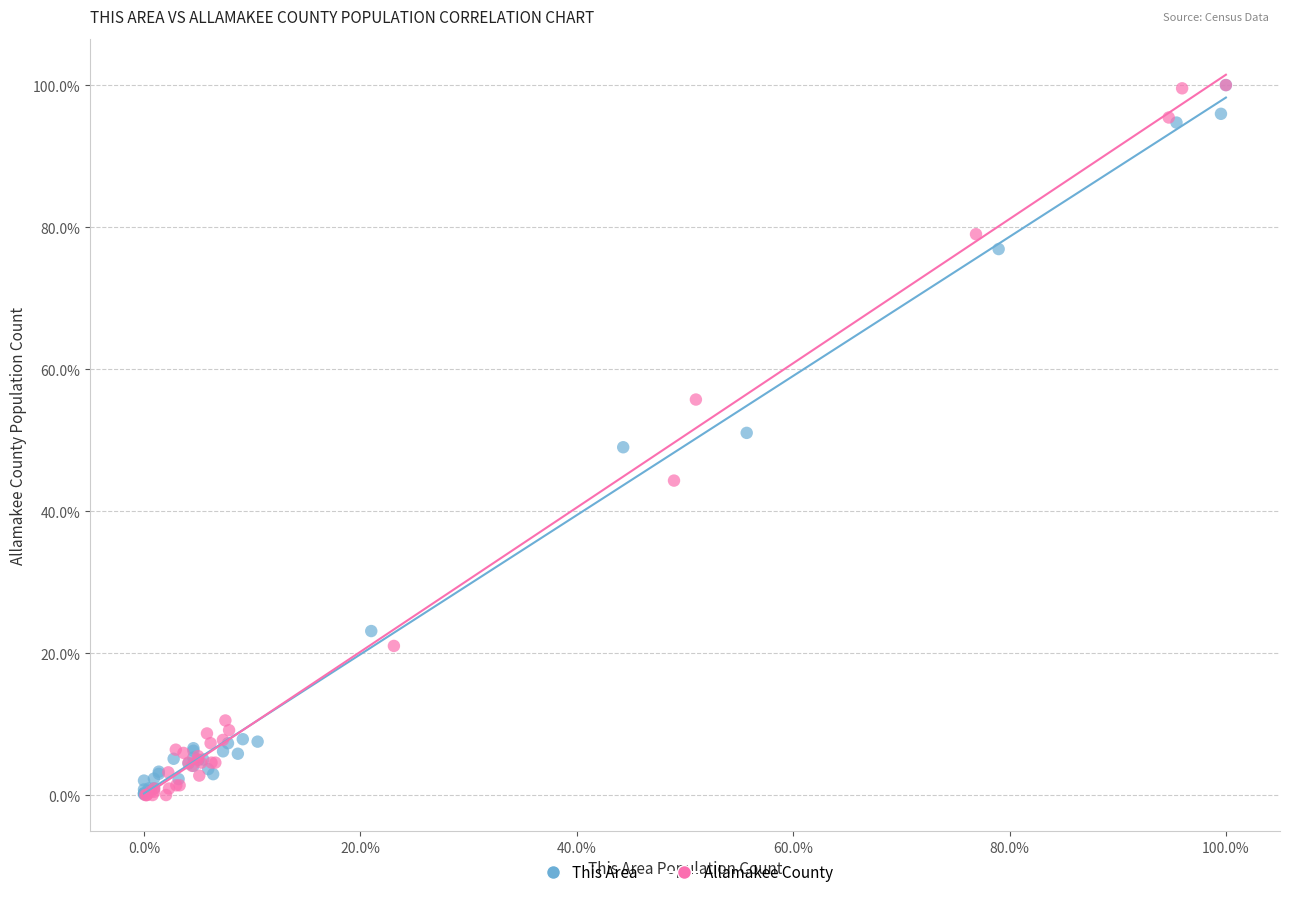

Which series has the widest spread of Y values?

Allamakee County